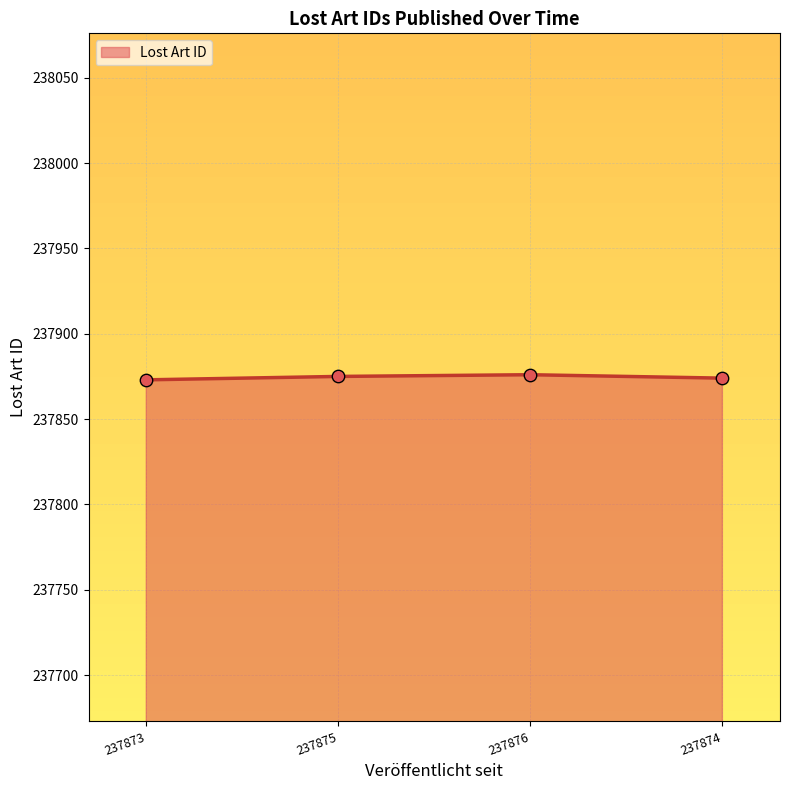

What is the ratio of the value at 237876 to the value at 237874?

1.0